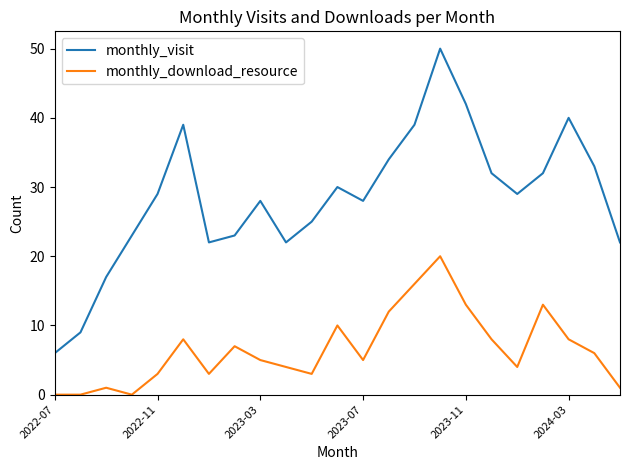

Which series has the largest range (max minus min)?

monthly_visit